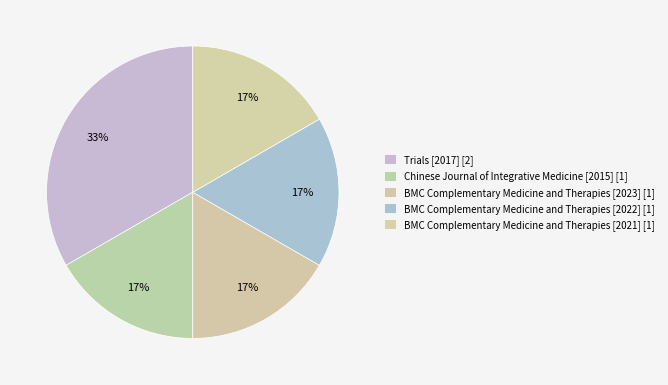

Is it true that BMC Complementary Medicine and Therapies [2023] is 11% of the pie?

False